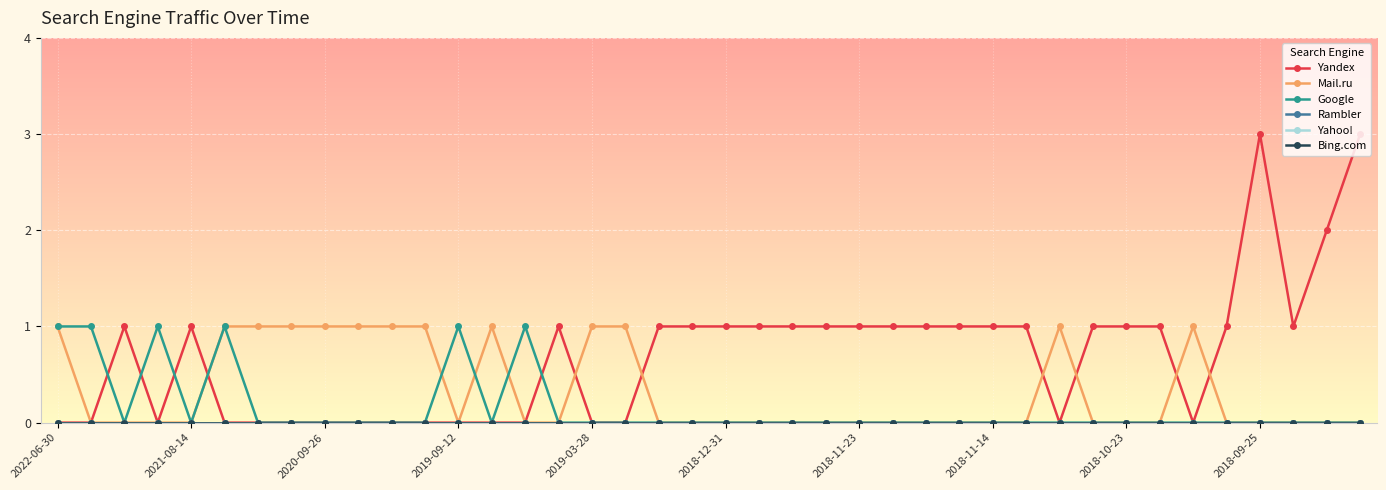

Is this an area chart (filled region under the line)?

No